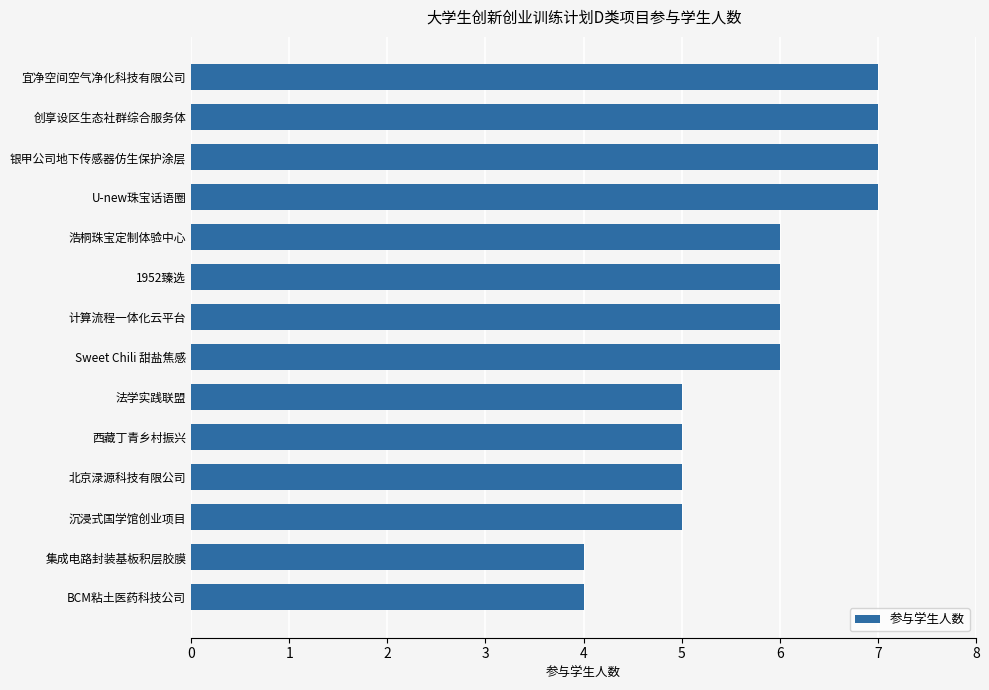

Reading top to bottom, list all the values displayed in this chart.

7	7	7	7	6	6	6	6	5	5	5	5	4	4